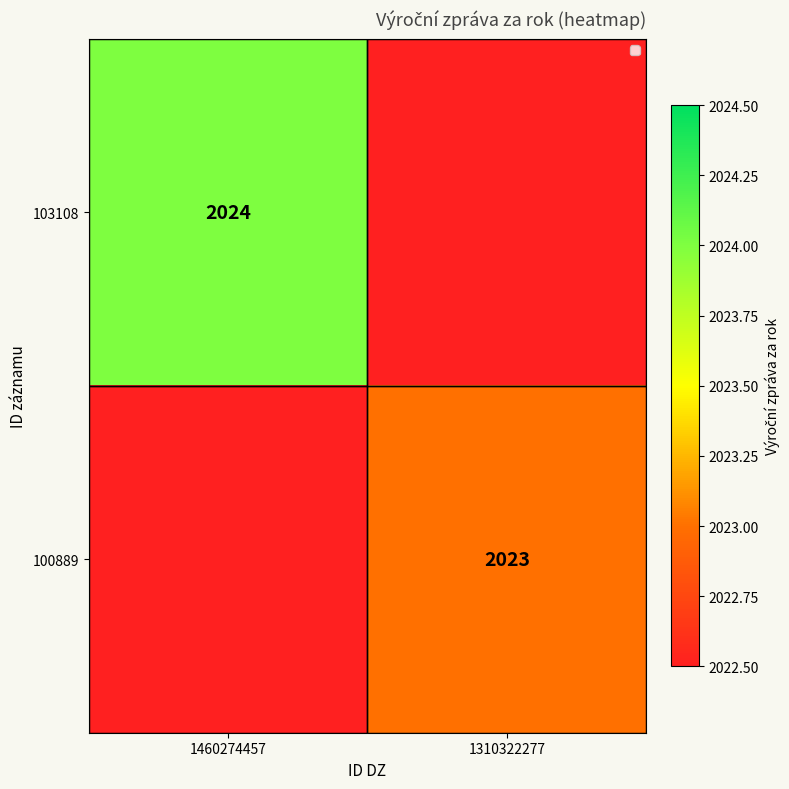

Is it true that 103108 equals 3113 at 1460274457?

False